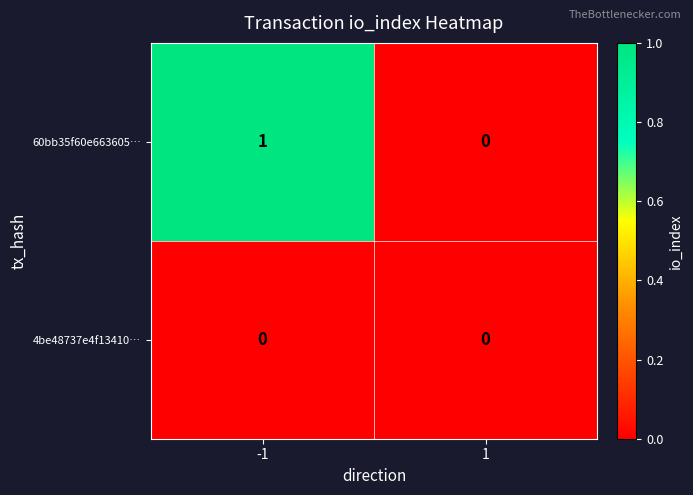

Reading right to left, list all the values displayed in this chart.

60bb35f60e663605…: 1=0	-1=1
4be48737e4f13410…: 1=0	-1=0